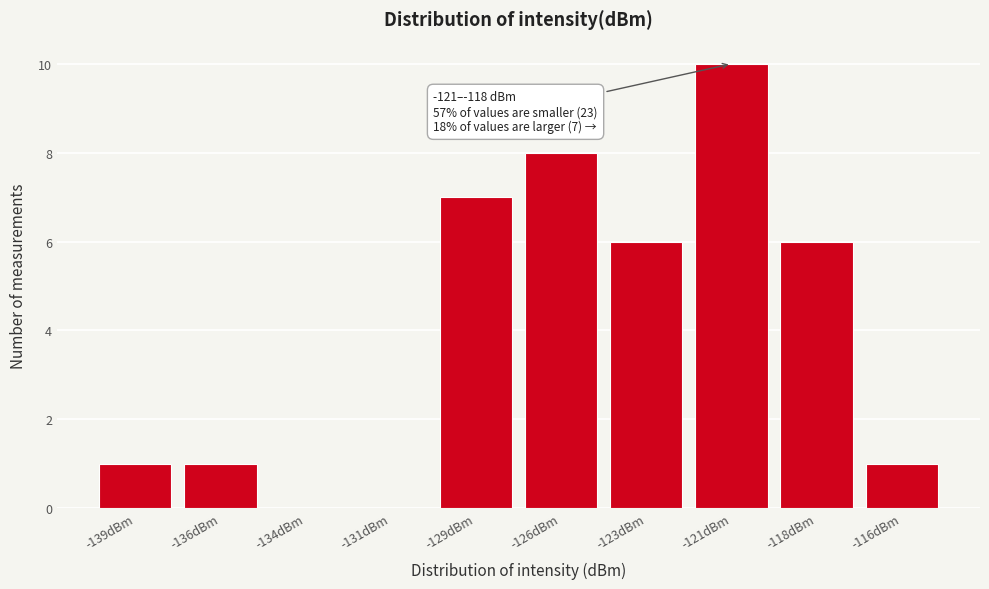

Reading right to left, transcribe all the data shown in this chart.

-116dBm=1	-118dBm=6	-121dBm=10	-123dBm=6	-126dBm=8	-129dBm=7	-131dBm=0	-134dBm=0	-136dBm=1	-139dBm=1